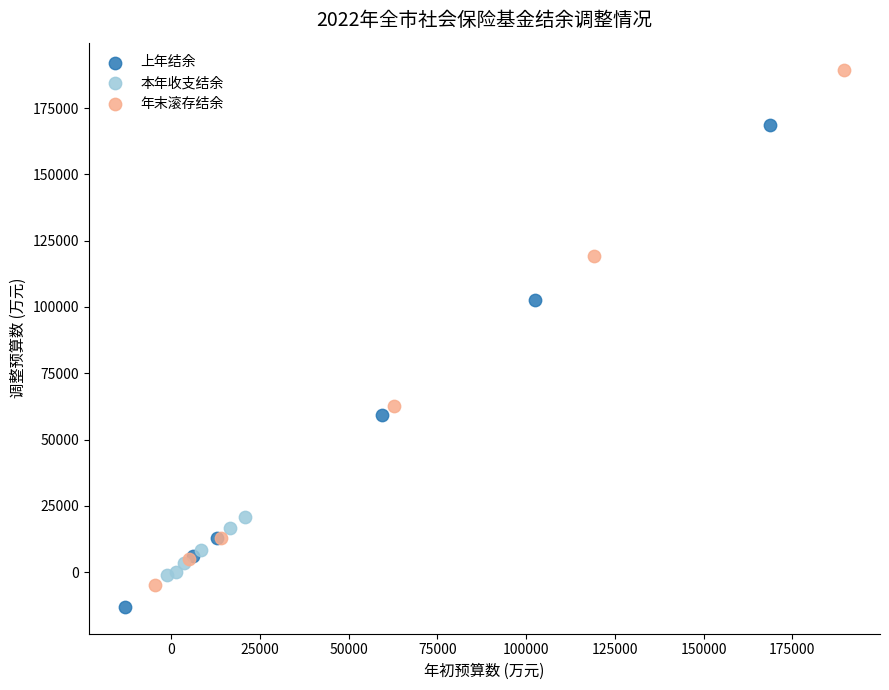

Which series contains the highest Y value?

年末滚存结余